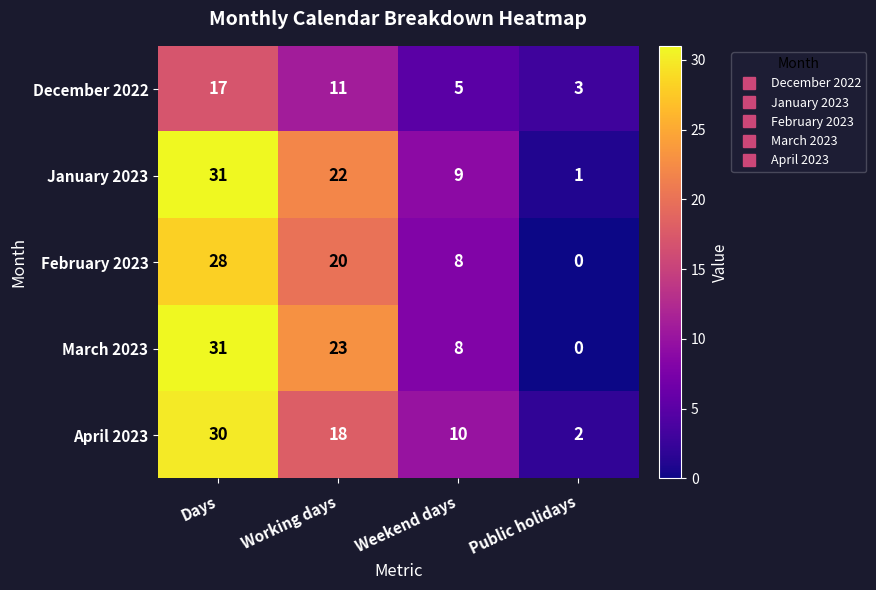

The April 2023 series shows 16 at Weekend days. True or false?

False